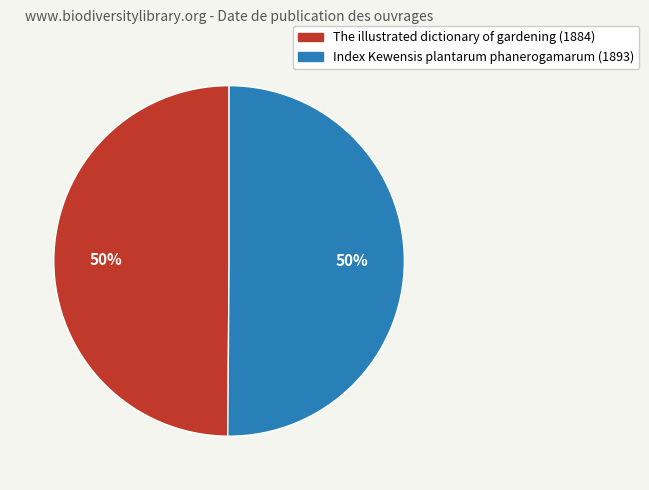

To the nearest percent, what is the combined percentage of The illustrated dictionary of gardening (1884) and Index Kewensis plantarum phanerogamarum (1893)?

100%